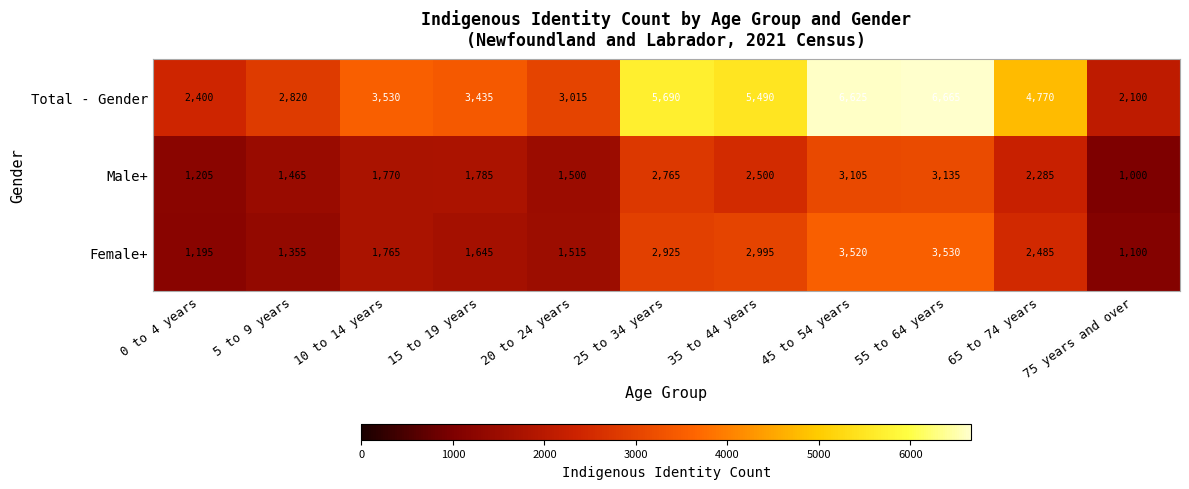

What is the lowest value of the Total - Gender series?

2100